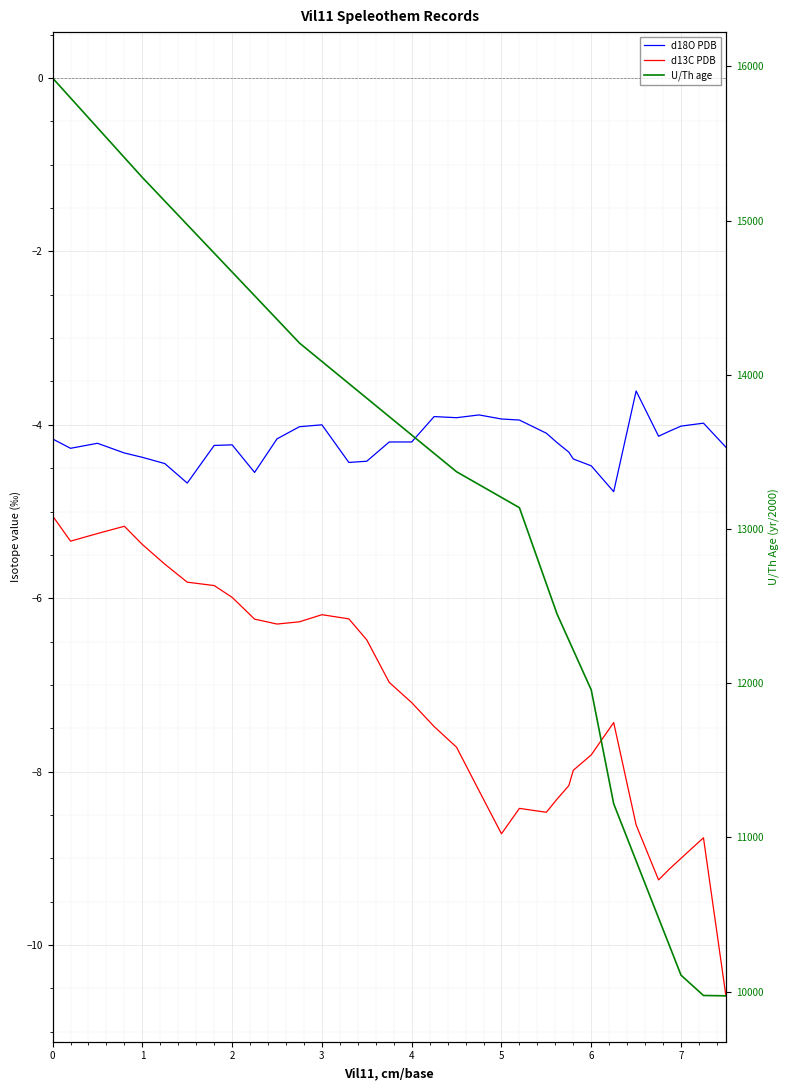

At which category does d18O PDB reach its first local peak?

2